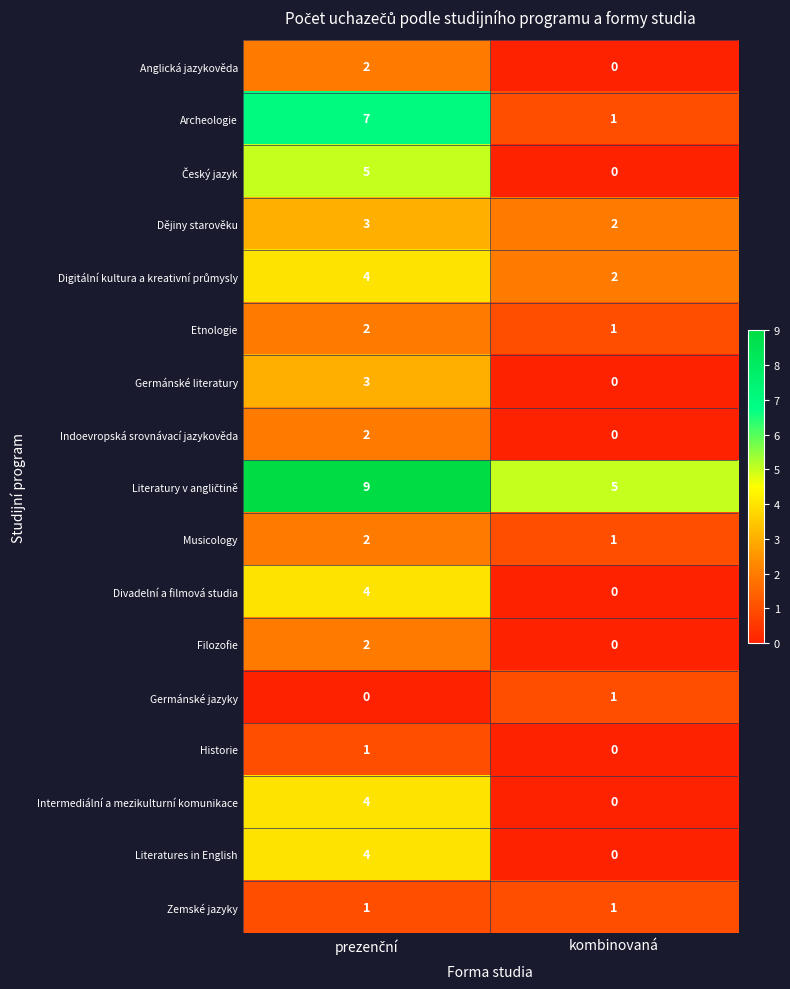

Which series has the widest spread of values?

Archeologie